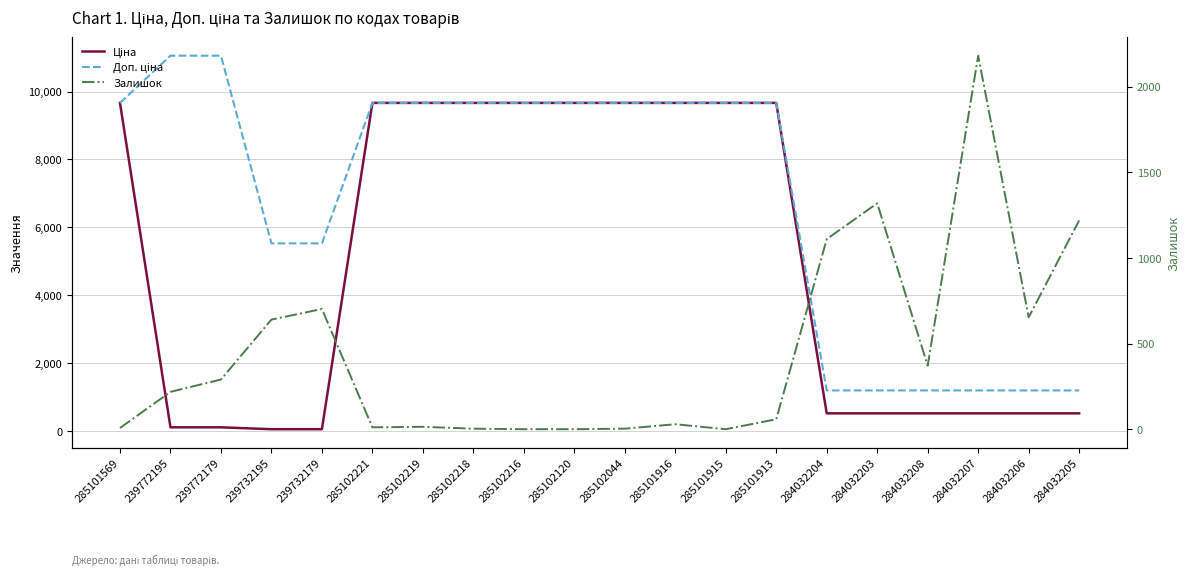

How many times do Залишок and Доп. ціна cross each other?

5